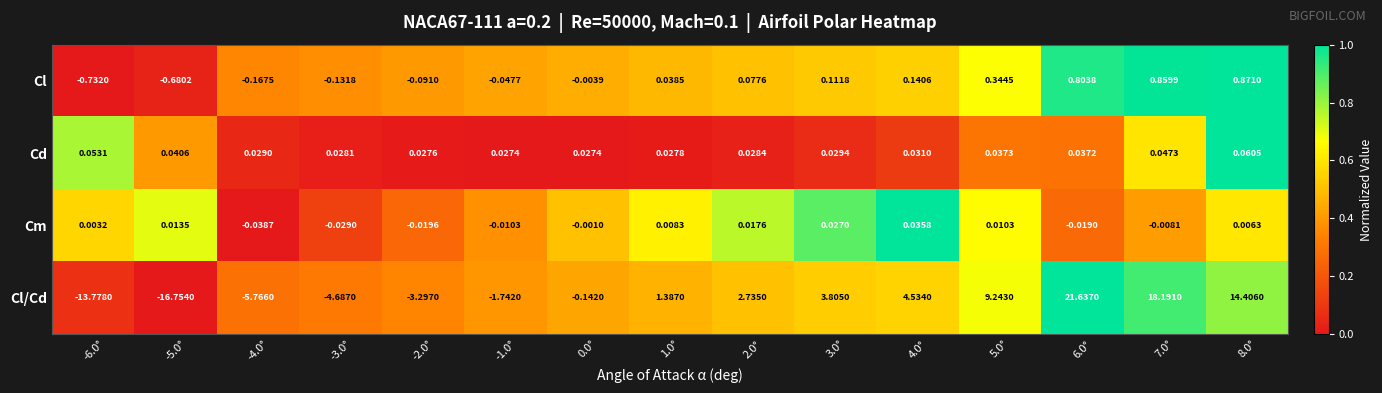

Between 3.0° and 5.0°, which series saw the biggest shift?

Cl/Cd